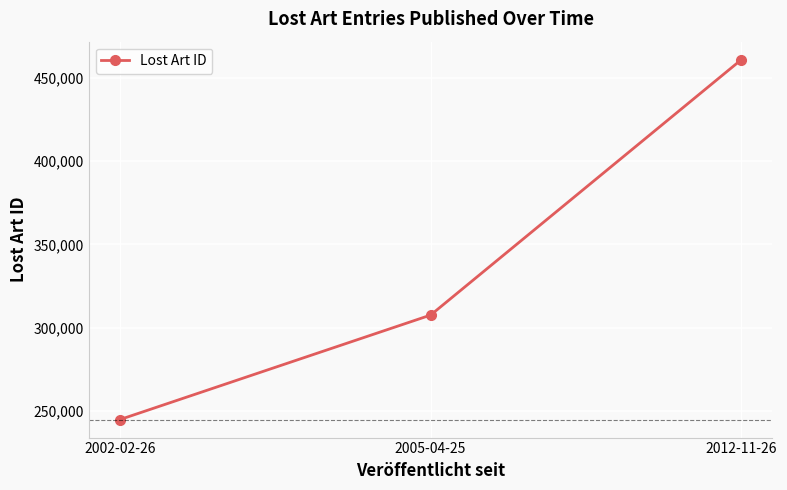

What is the difference between the values at 2005-04-25 and 2012-11-26?

153469